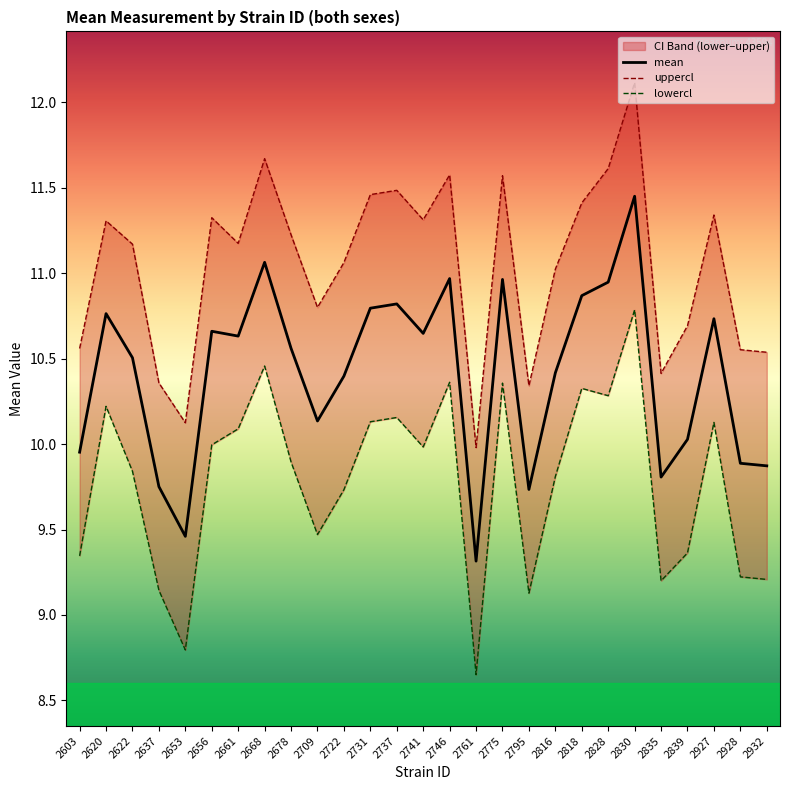

At how many categories does at least one series exceed 9?

27